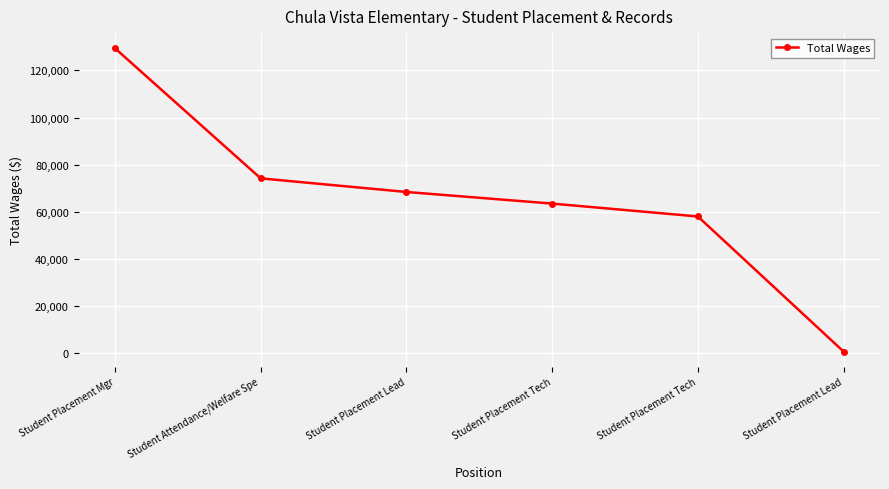

Reading left to right, list all the values displayed in this chart.

129345	74213	68446	63520	58062	811